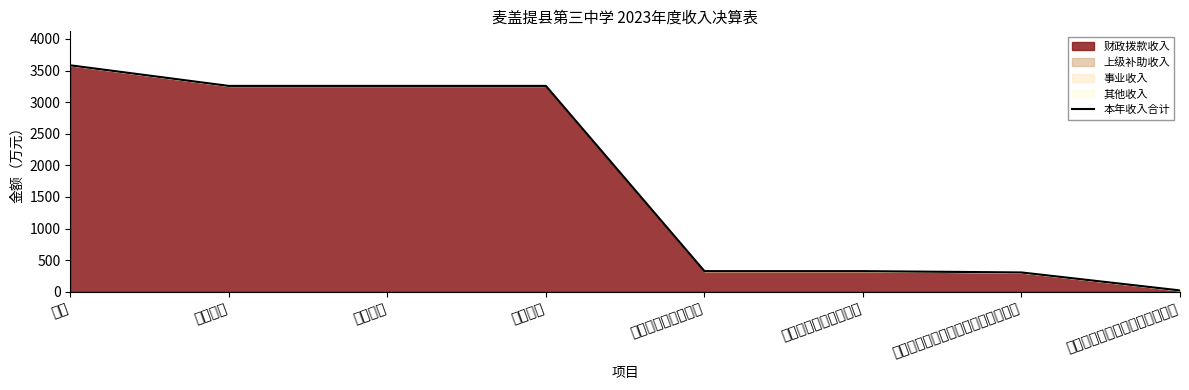

Approximately how many times larger is the value at 行政事业单位养老支出 compared to 初中教育?

0.1